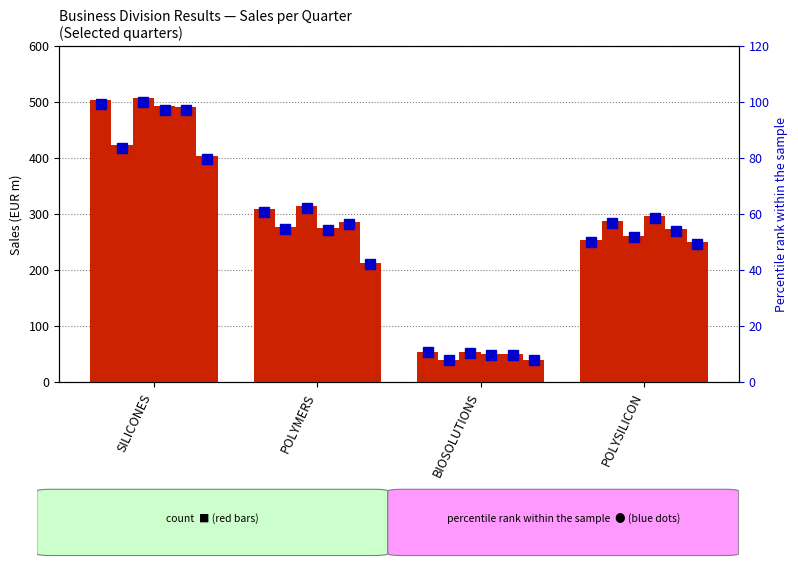

What is the difference between the second highest and minimum values in the Q1 2013 series?

236.3